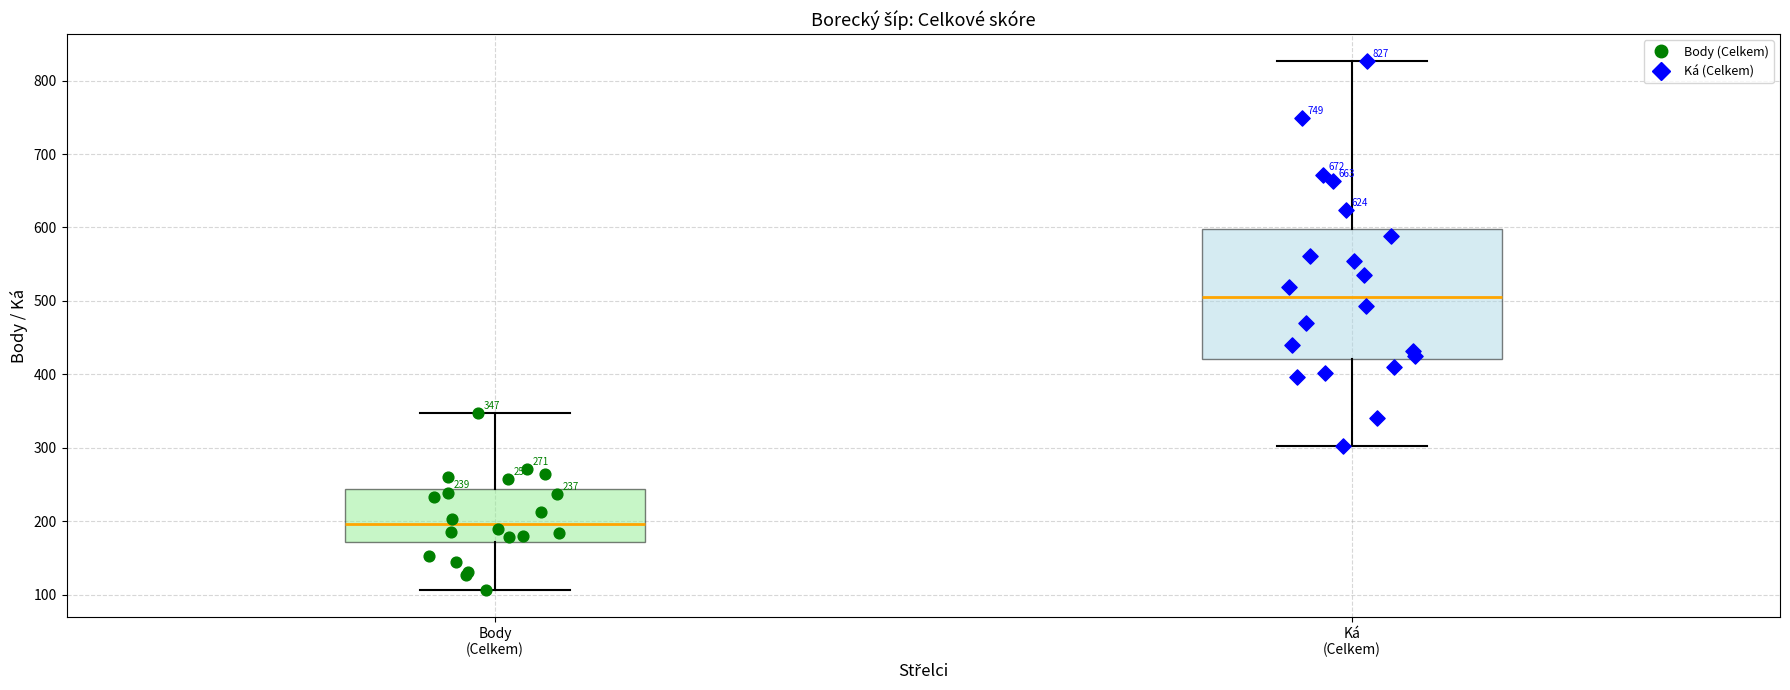

Which box has the highest median line?

Ká (Celkem)